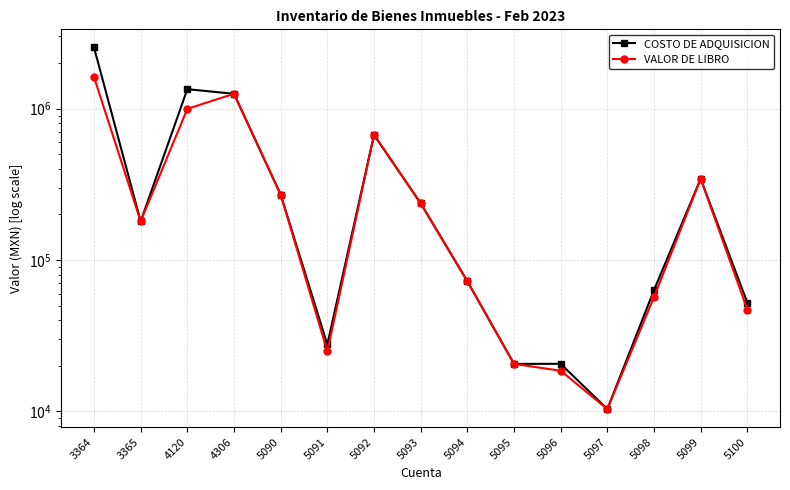

Reading left to right, extract all data points from this chart.

COSTO DE ADQUISICION: 3364=2537145.4	3365=180000.0	4120=1344036.2	4306=1252900.0	5090=270406.4	5091=27673.9	5092=671032.9	5093=236856.0	5094=72420.9	5095=20600.0	5096=20614.8	5097=10359.4	5098=63246.6	5099=344000.0	5100=52236.4
VALOR DE LIBRO: 3364=1617430.2	3365=180000.0	4120=996826.9	4306=1252900.0	5090=270406.4	5091=24906.5	5092=671032.9	5093=236856.0	5094=72420.9	5095=20600.0	5096=18553.3	5097=10359.4	5098=56921.9	5099=344000.0	5100=47012.8